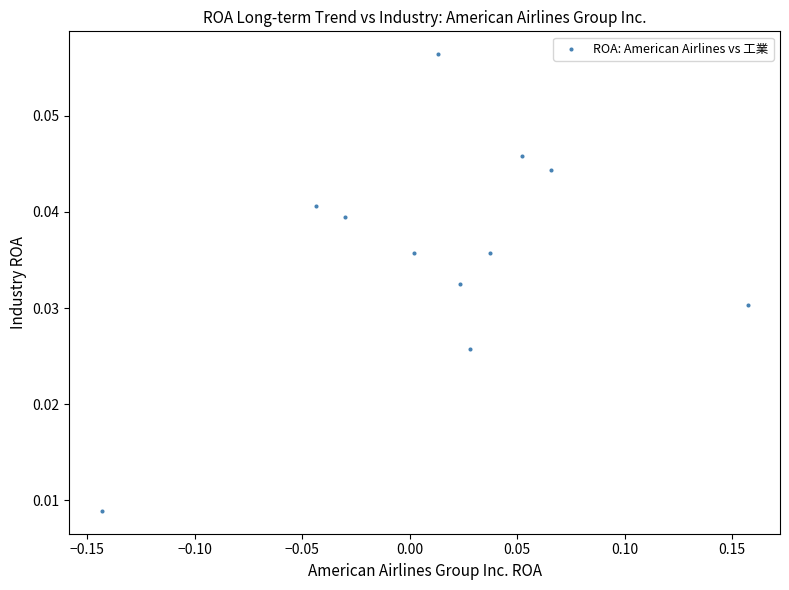

What is the range of X values (max minus min)?

0.3